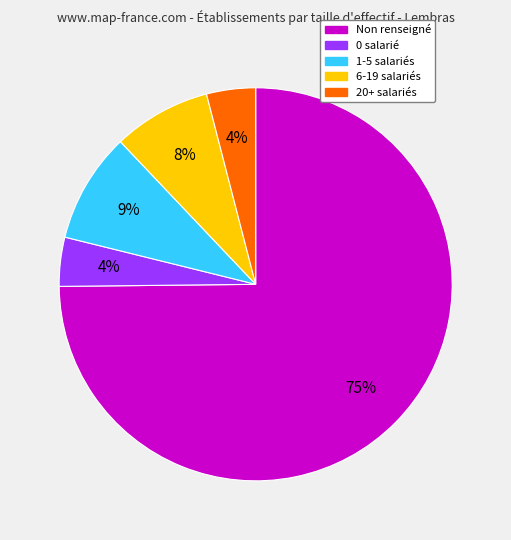

Count the number of slices in the pie.

5